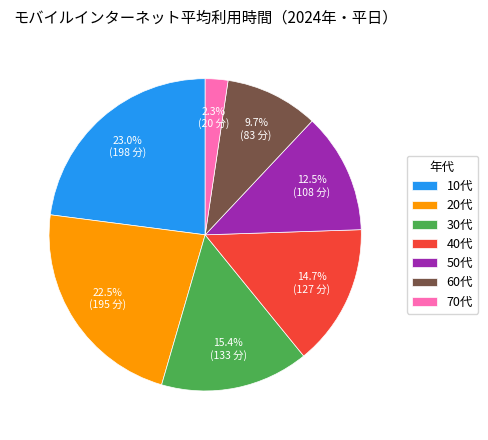

Is there any slice that represents more than half of the pie?

No